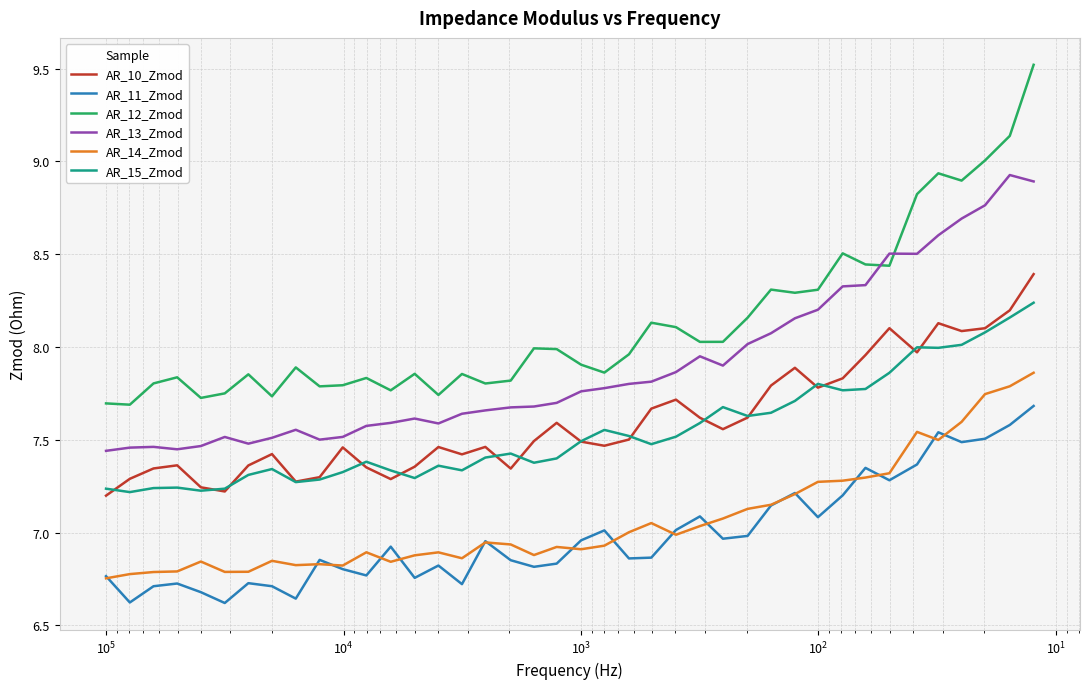

True or false: AR_14_Zmod has a value of 3.7 at 36.

False